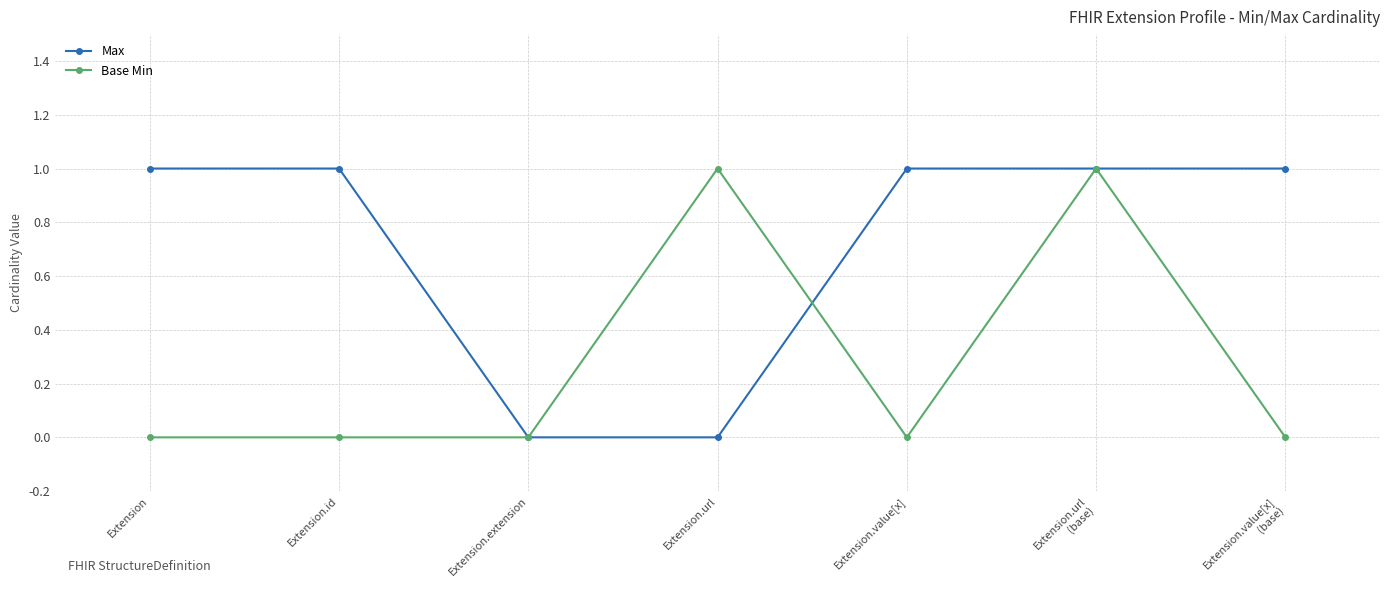

How many data points does each series have?

7